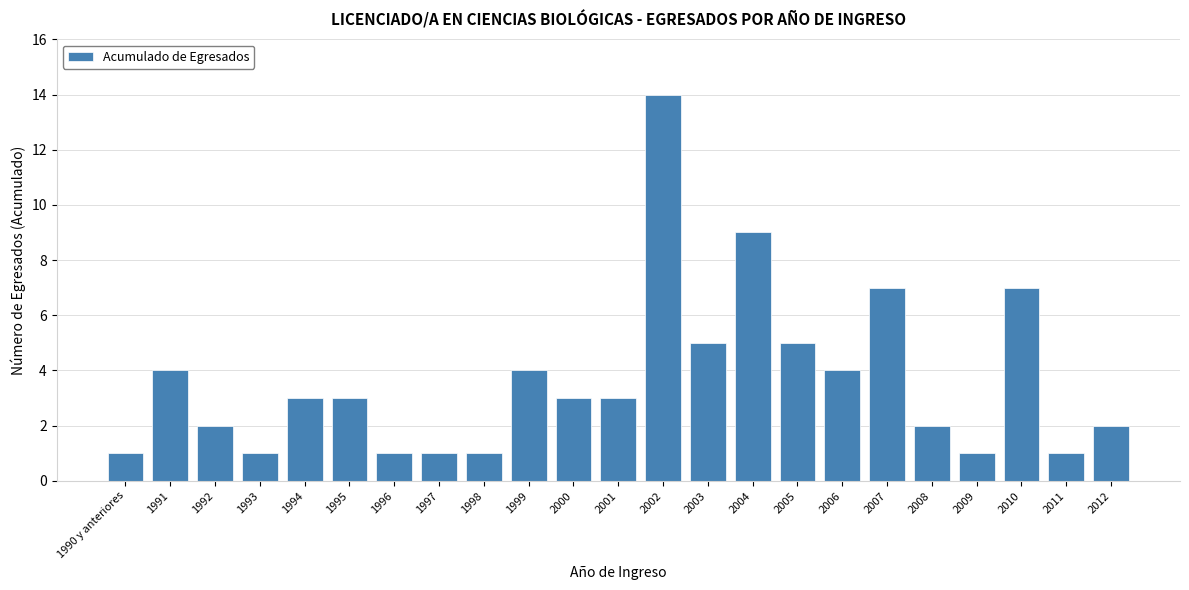

Reading left to right, list all the values displayed in this chart.

1990 y anteriores=1	1991=4	1992=2	1993=1	1994=3	1995=3	1996=1	1997=1	1998=1	1999=4	2000=3	2001=3	2002=14	2003=5	2004=9	2005=5	2006=4	2007=7	2008=2	2009=1	2010=7	2011=1	2012=2